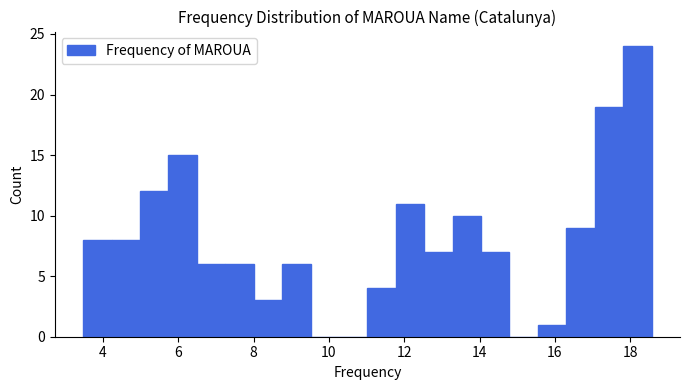

Read against the x-axis, roughly where is the centre of the tallest bar?

18.2